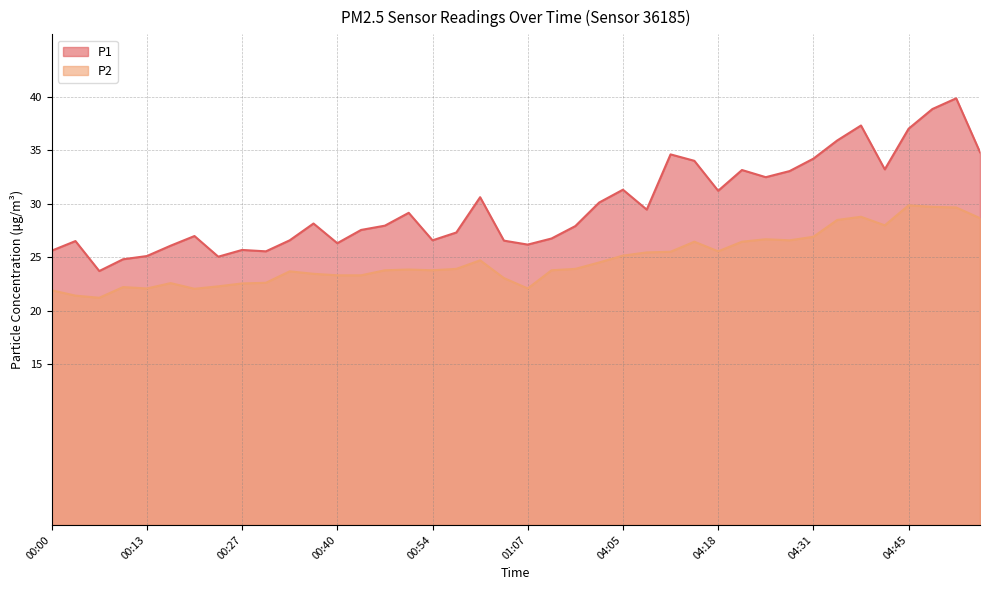

True or false: P2 and P1 cross at least once.

False